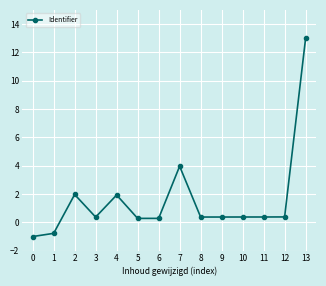

Where is the first local maximum?

2